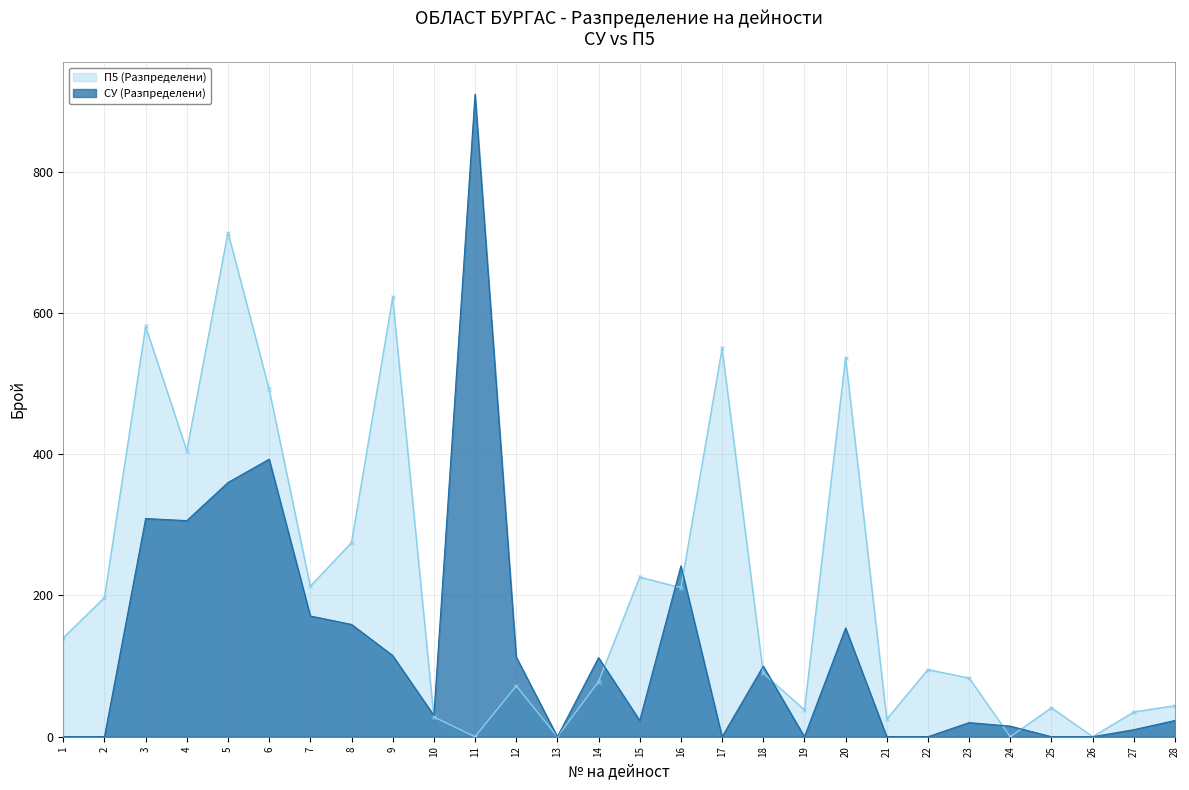

What is the difference between the П5 (Разпределени) values at 24 and 19?

38